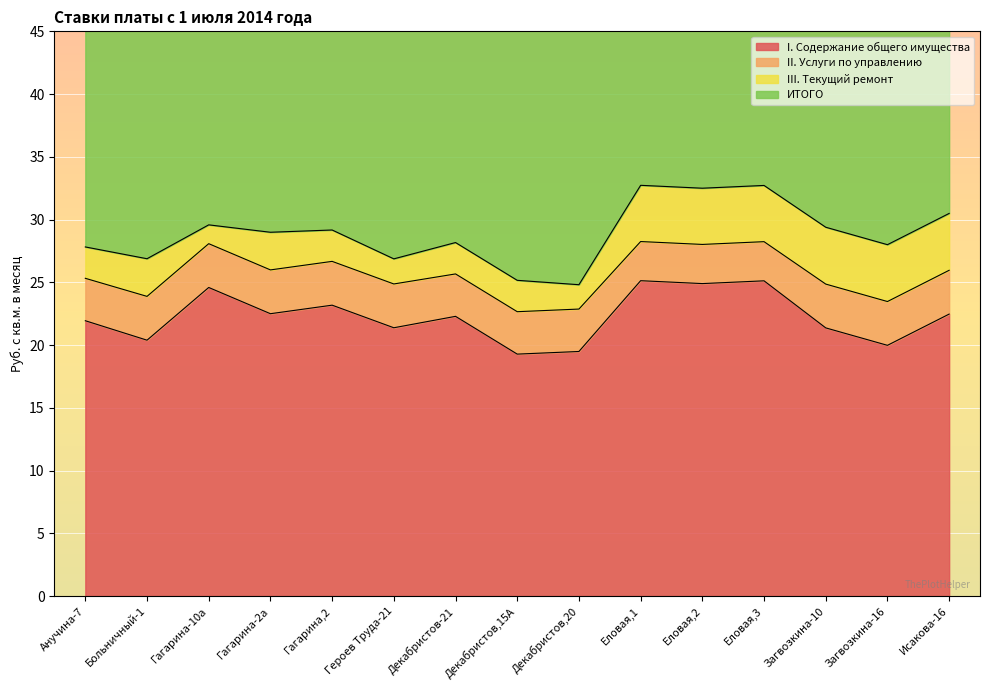

What value does the ИТОГО series have at Декабристов-21?

56.3